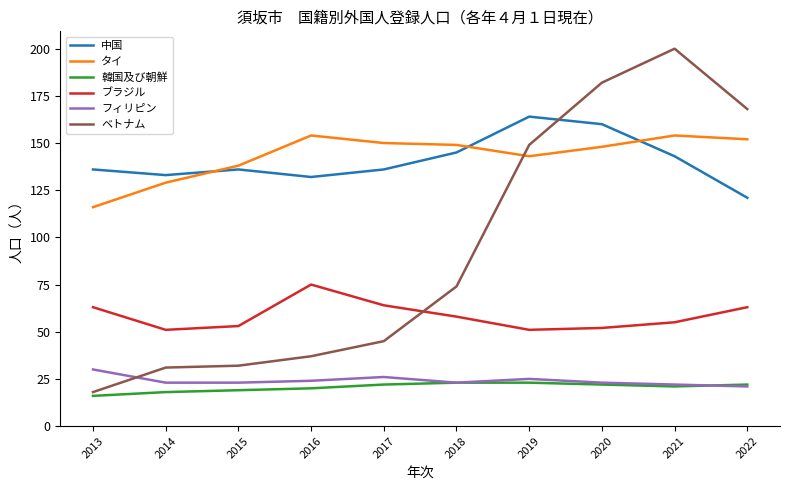

What is the total value across all series at 2021?

595